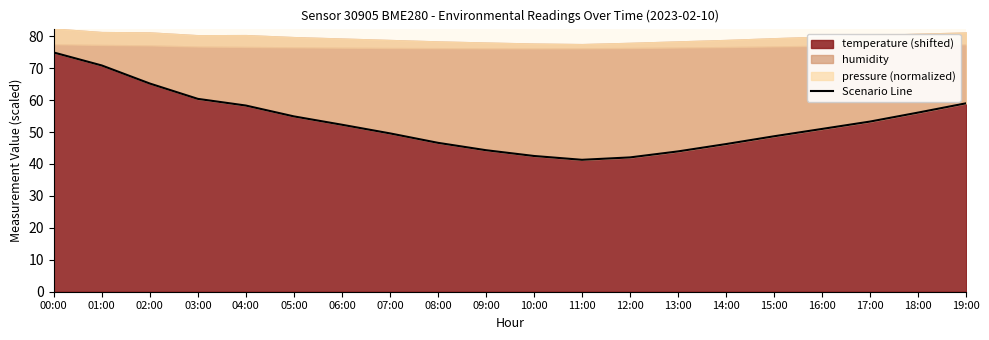

What is the difference between the maximum and minimum values?

33.6